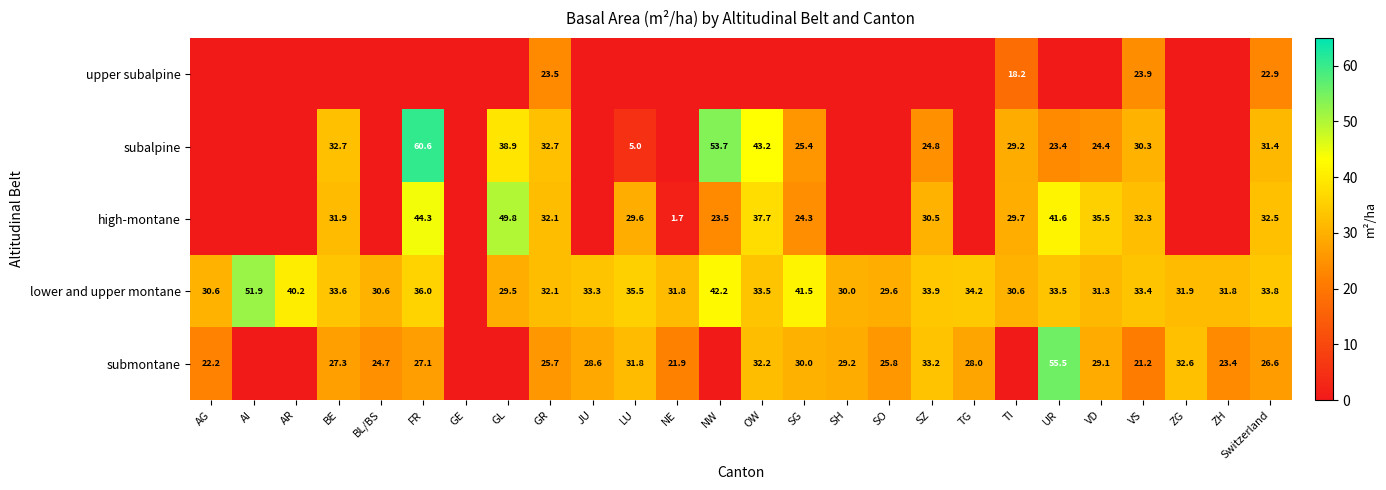

Is it true that lower and upper montane equals 29.6 at SO?

True